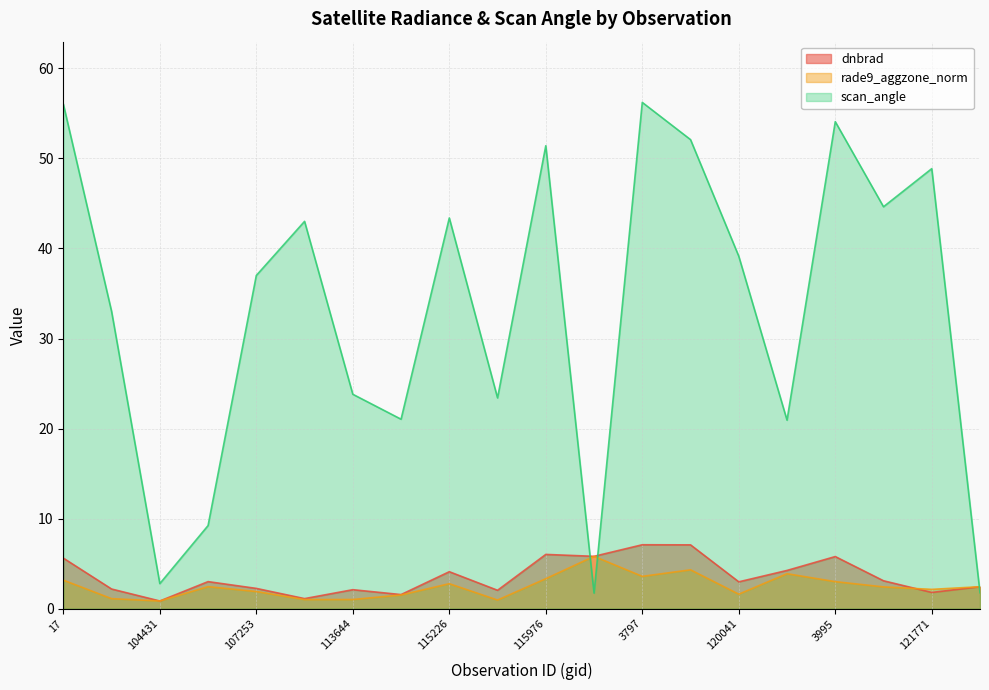

True or false: dnbrad has a value of 3.0 at 104315.

False